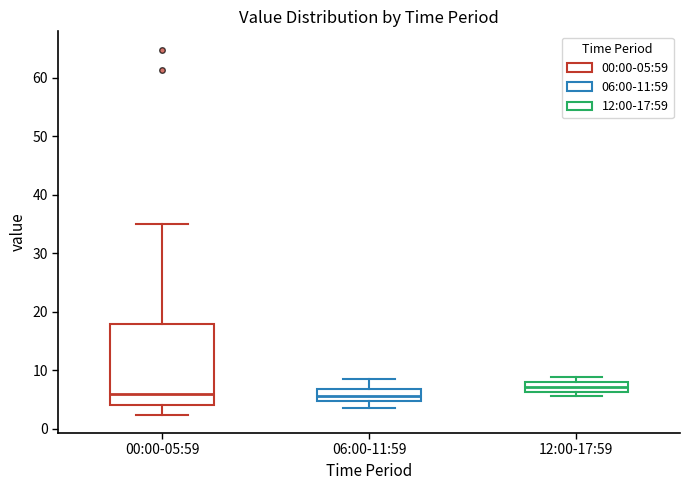

Reading left to right, read every box against the y-axis: the position of its median line, the range the box covers, and the ends of its whiskers. The values are not printed on the chart, so give them approximately, as read against the axis.

00:00-05:59: median 6, box 4 to 18, whiskers 2 to 35
06:00-11:59: median 6, box 5 to 7, whiskers 4 to 8
12:00-17:59: median 7, box 6 to 8, whiskers 6 (below the box's lower edge) to 9